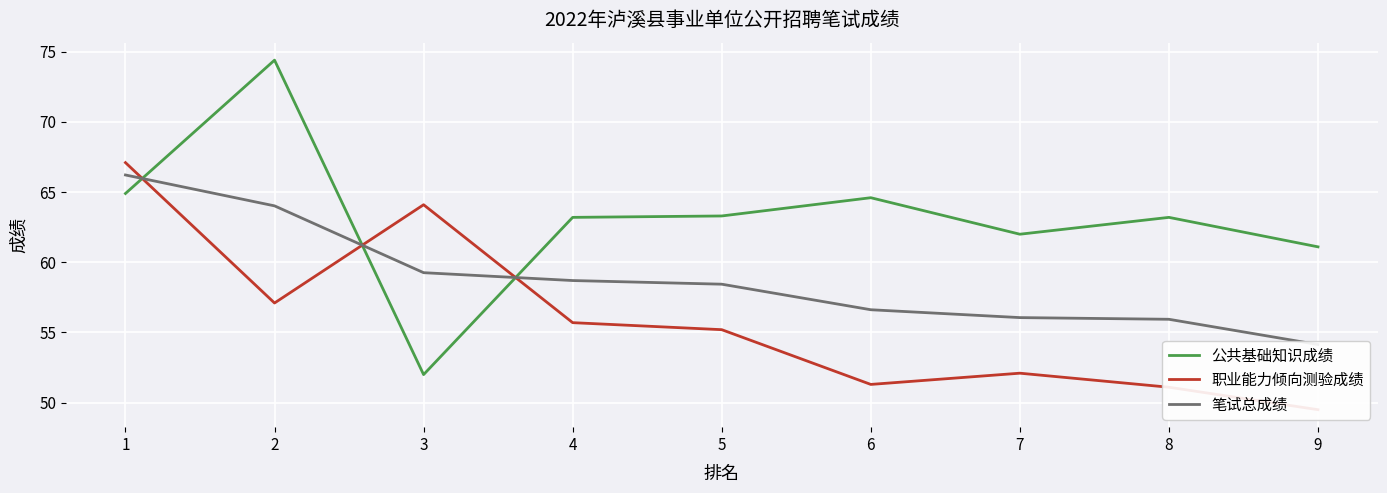

At which label is 职业能力倾向测验成绩 closest to 58?

2